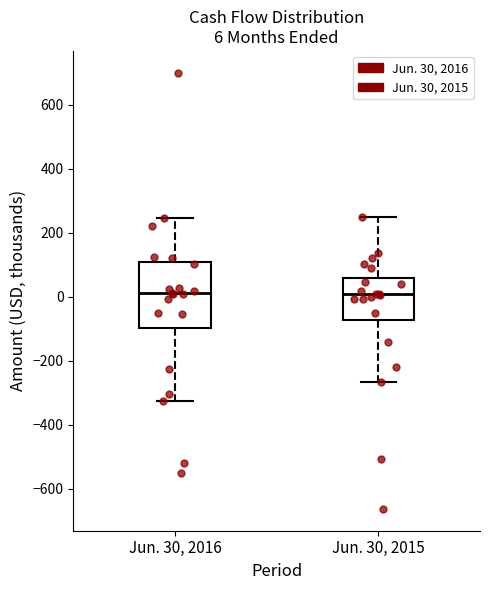

Which box is the tallest, from its lower edge to its upper edge?

Jun. 30, 2016